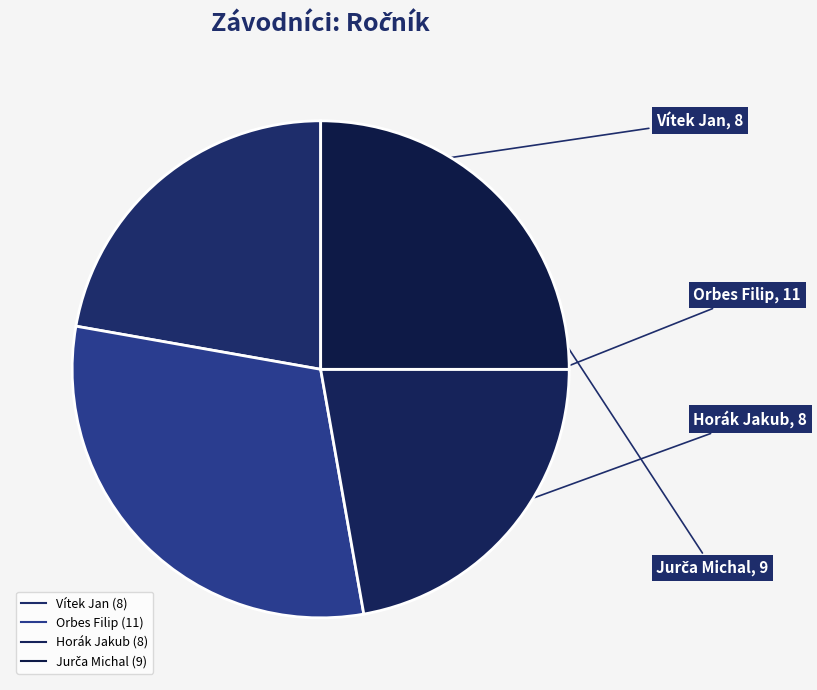

To the nearest percent, what portion does Jurča Michal represent?

25%